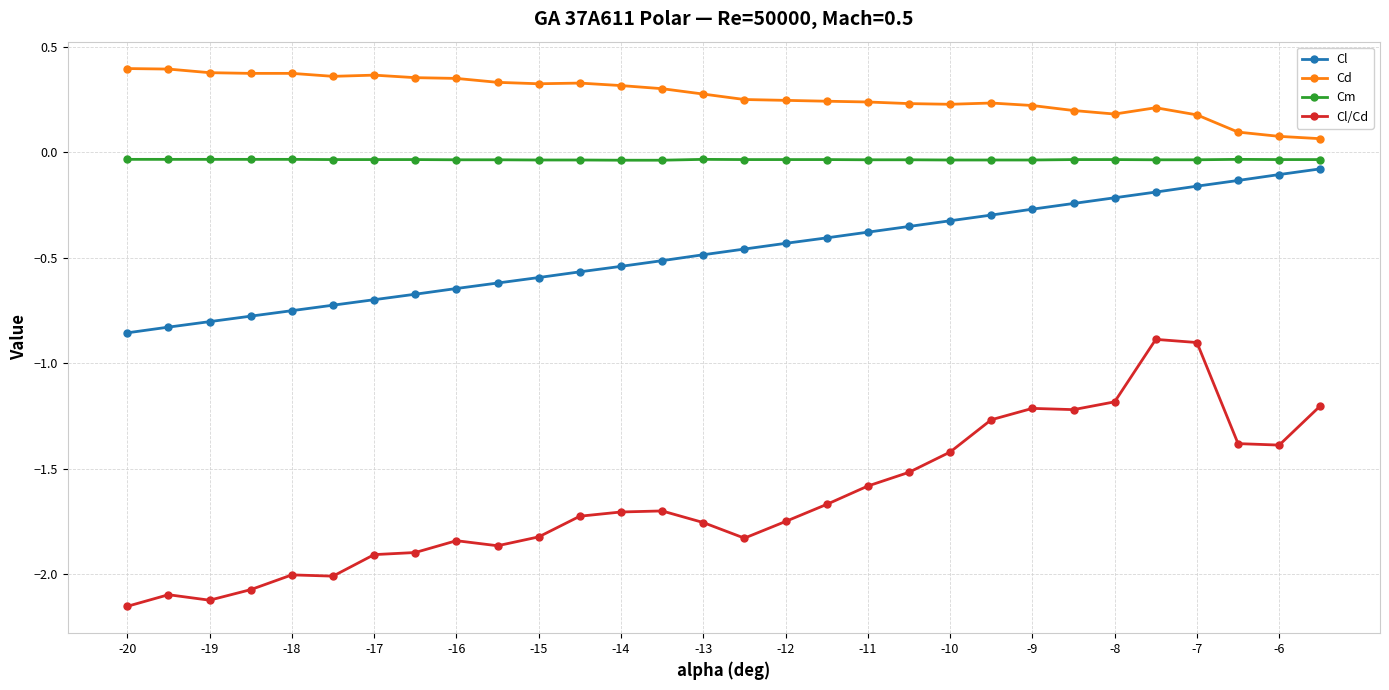

Which series has the largest total across all categories?

Cd